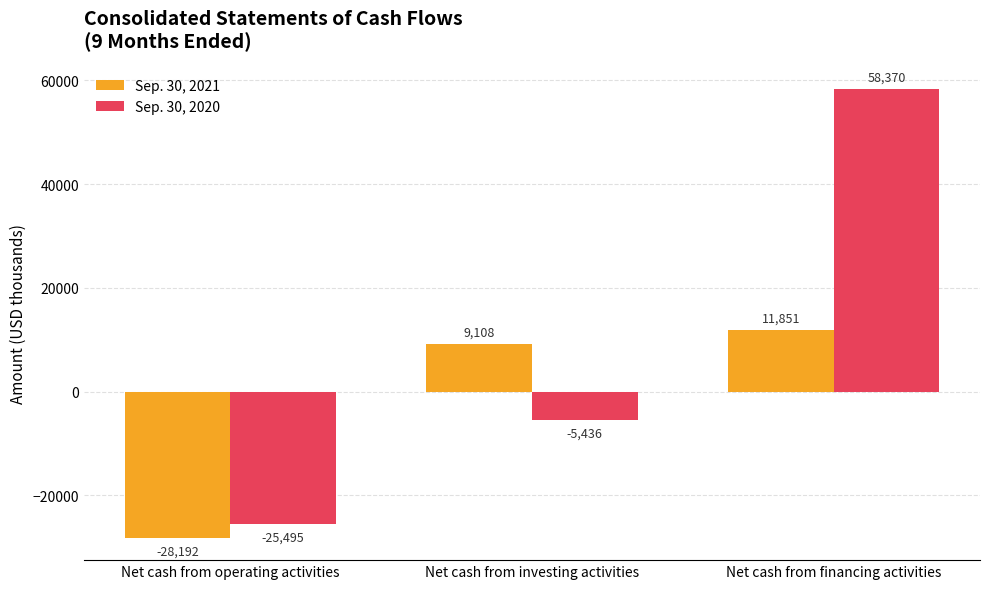

What is the label of the 1st bar from the right?

Net cash from financing activities